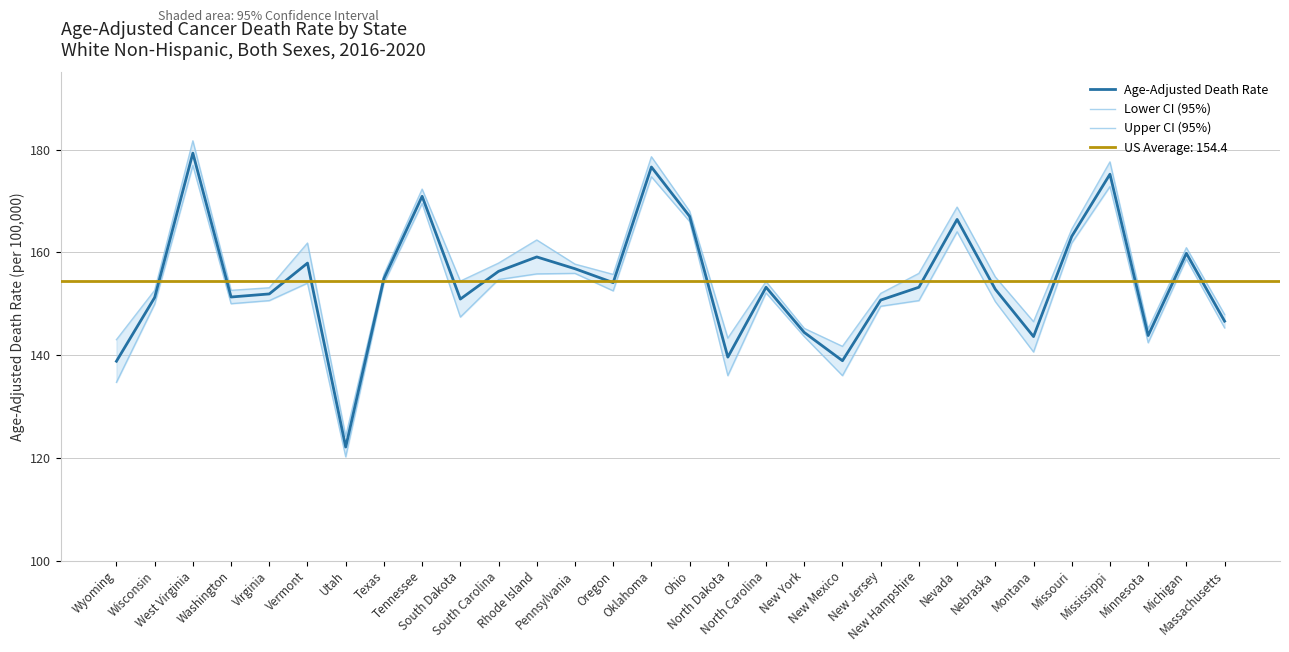

At which label does Upper CI (95%) reach its peak?

West Virginia